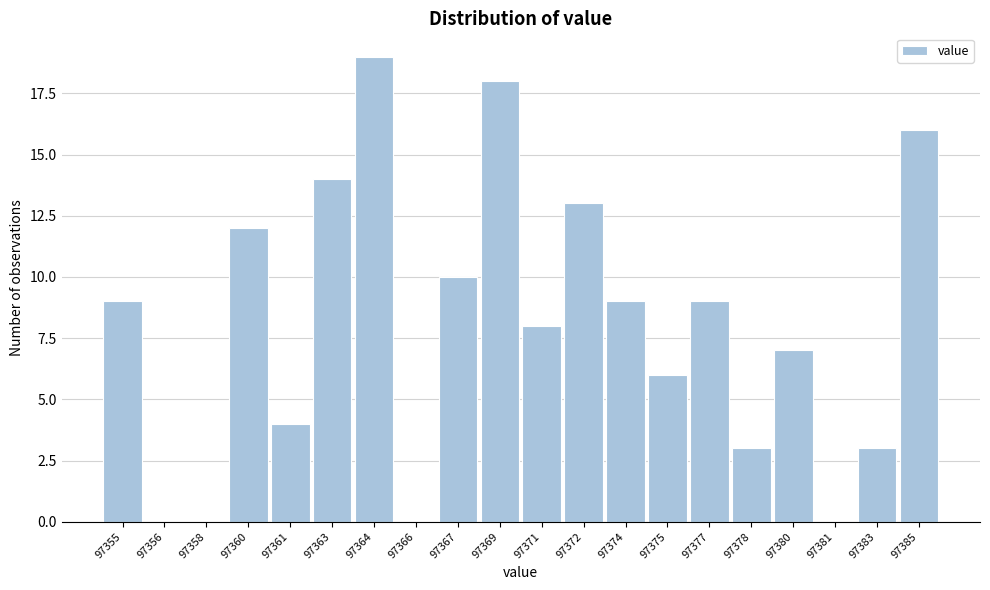

Reading left to right, list all the values displayed in this chart.

97355=9	97356=0	97358=0	97360=12	97361=4	97363=14	97364=19	97366=0	97367=10	97369=18	97371=8	97372=13	97374=9	97375=6	97377=9	97378=3	97380=7	97381=0	97383=3	97385=16